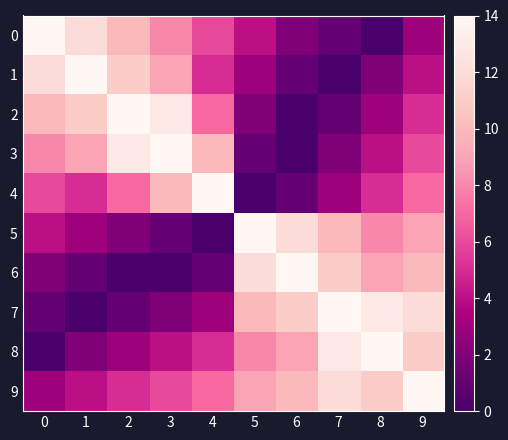

How many categories are shown in the chart?

10